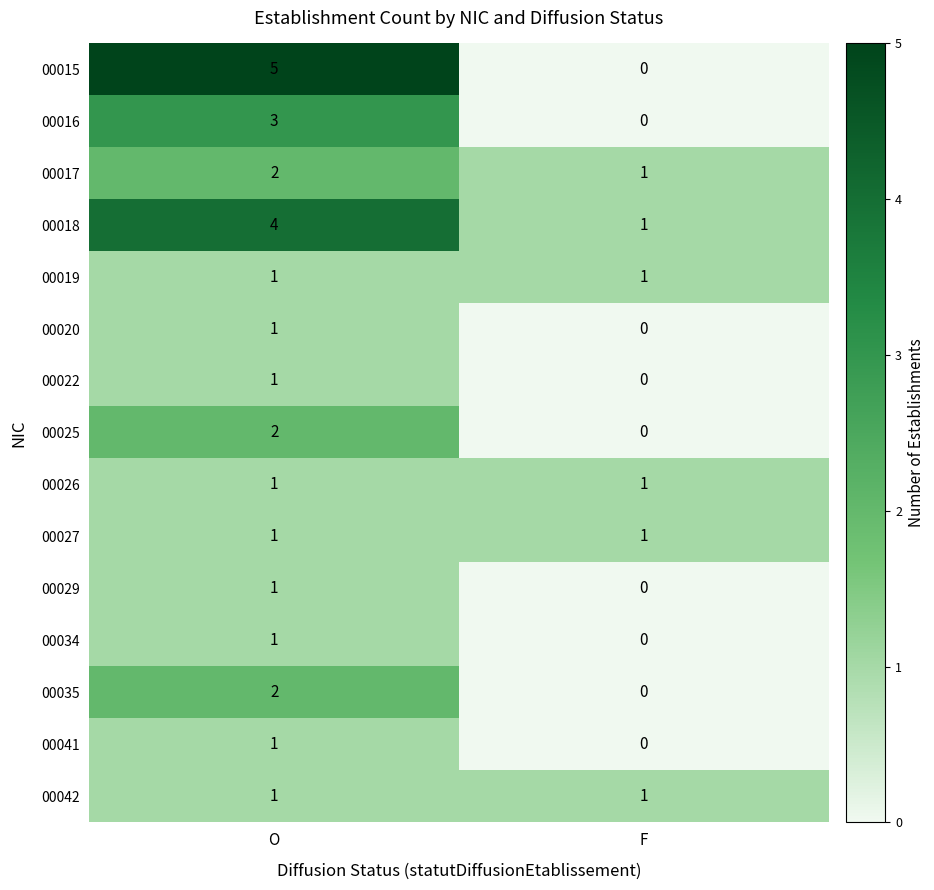

What is the approximate value of 00016 at O?

3